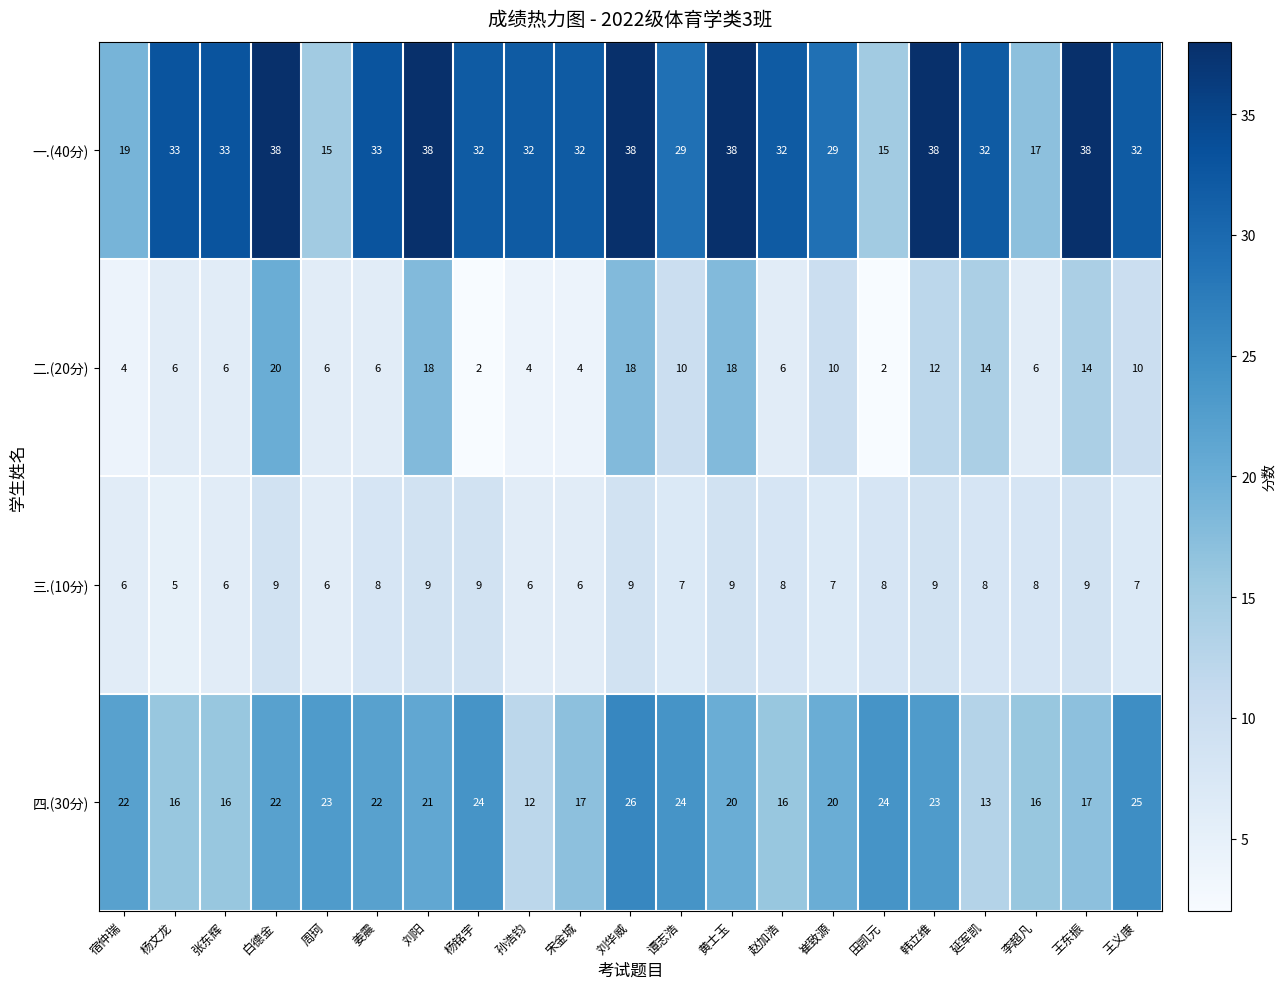

The value of 一.(40分) at 李超凡 is 17. True or false?

True